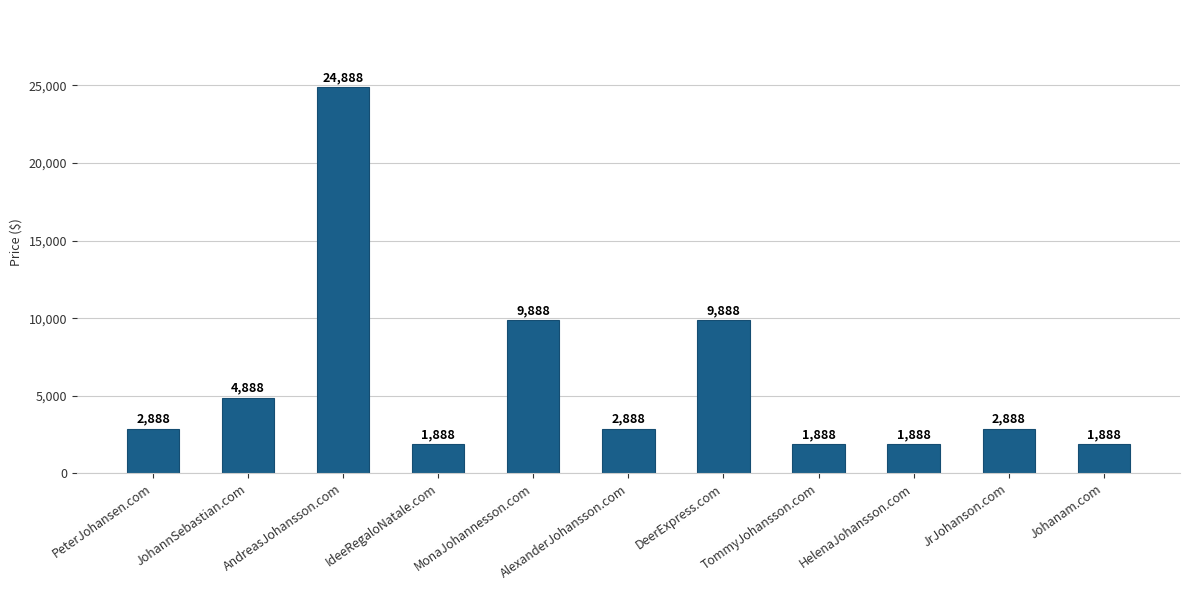

How many data points are less than 2888?

4